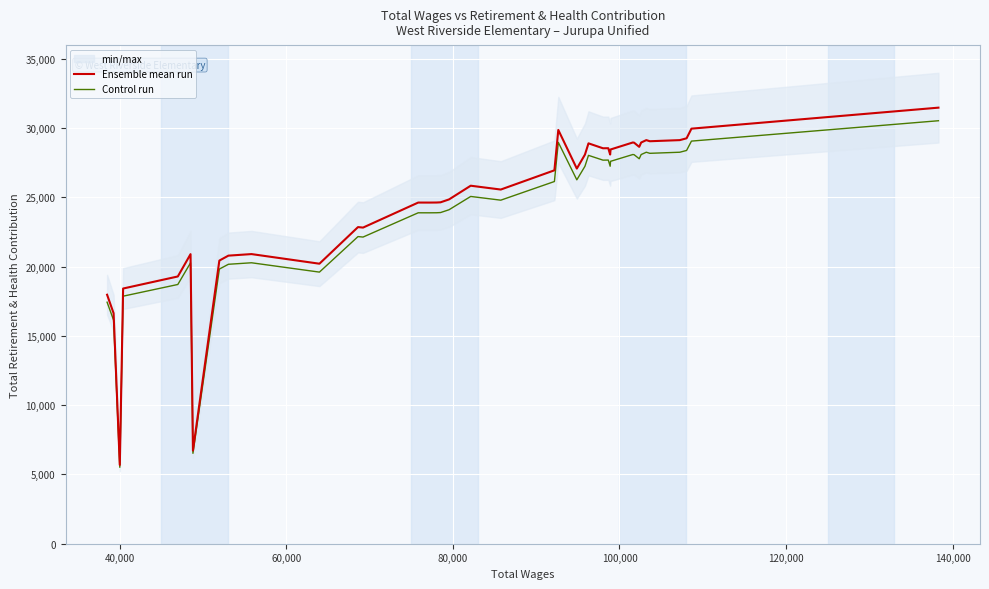

What is the difference between the second highest and second lowest values in the Control run series?

22544.7